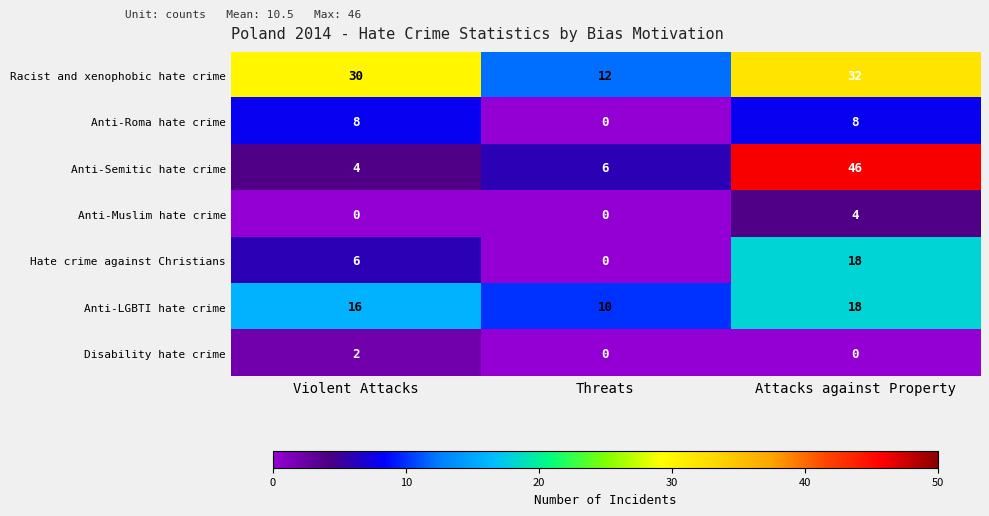

Rank the series at Violent Attacks from highest to lowest value.

Racist and xenophobic hate crime, Anti-LGBTI hate crime, Anti-Roma hate crime, Hate crime against Christians, Anti-Semitic hate crime, Disability hate crime, Anti-Muslim hate crime